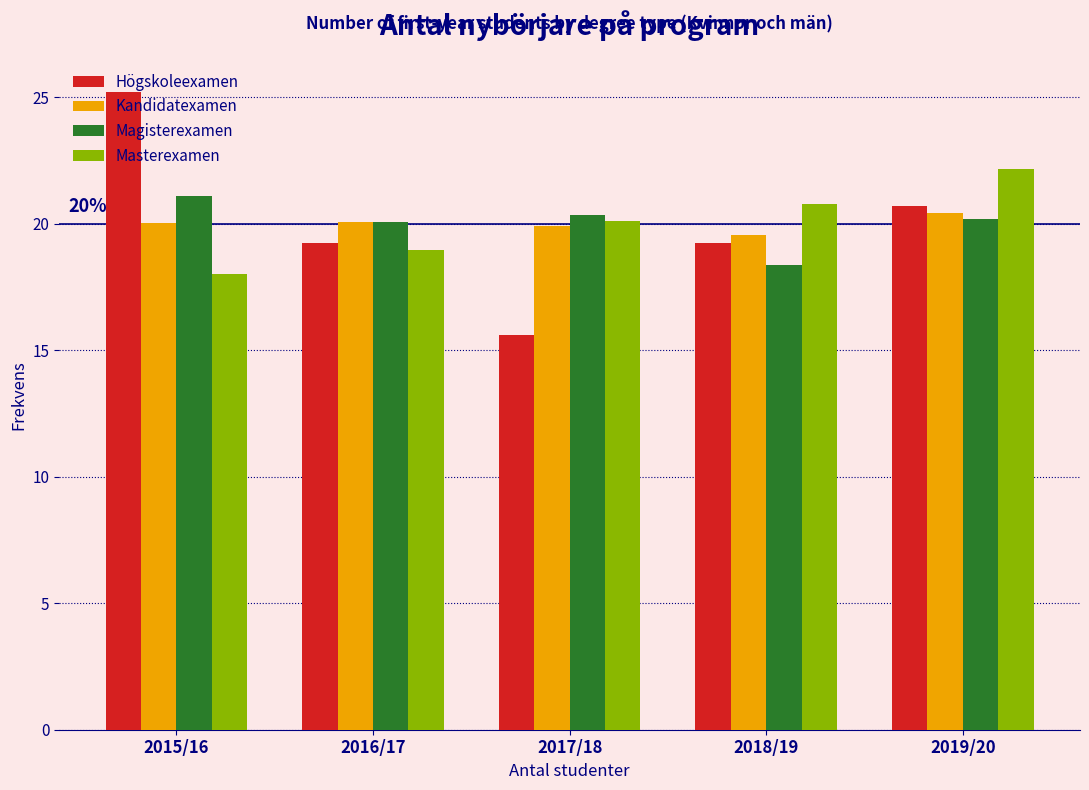

Is the value of Kandidatexamen at 2019/20 greater than the value of Högskoleexamen at 2015/16?

No